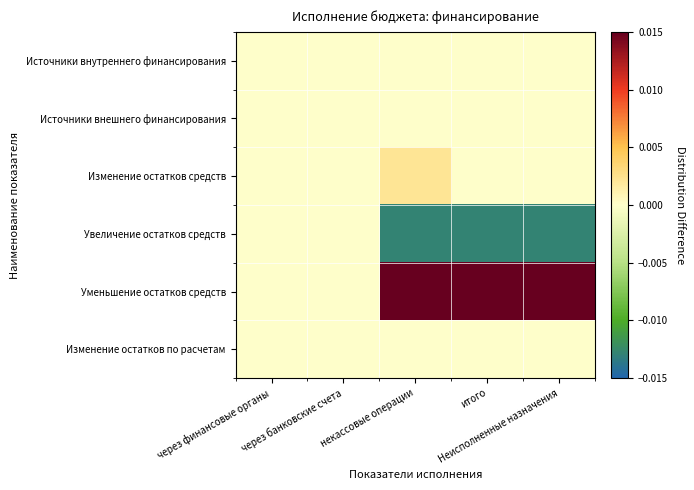

Reading left to right, list all the values displayed in this chart.

Источники внутреннего финансирования: через финансовые органы=0.0	через банковские счета=0.0	некассовые операции=0.0	итого=0.0	Неисполненные назначения=0.0
Источники внешнего финансирования: через финансовые органы=0.0	через банковские счета=0.0	некассовые операции=0.0	итого=0.0	Неисполненные назначения=0.0
Изменение остатков средств: через финансовые органы=0.0	через банковские счета=0.0	некассовые операции=0.0	итого=0.0	Неисполненные назначения=0.0
Увеличение остатков средств: через финансовые органы=0.0	через банковские счета=0.0	некассовые операции=-0.0	итого=-0.0	Неисполненные назначения=-0.0
Уменьшение остатков средств: через финансовые органы=0.0	через банковские счета=0.0	некассовые операции=0.0	итого=0.0	Неисполненные назначения=0.0
Изменение остатков по расчетам: через финансовые органы=0.0	через банковские счета=0.0	некассовые операции=0.0	итого=0.0	Неисполненные назначения=0.0